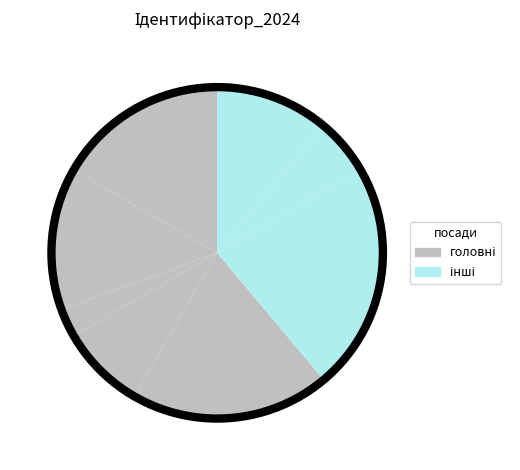

Which category has the biggest portion of the pie?

Завідувач філією